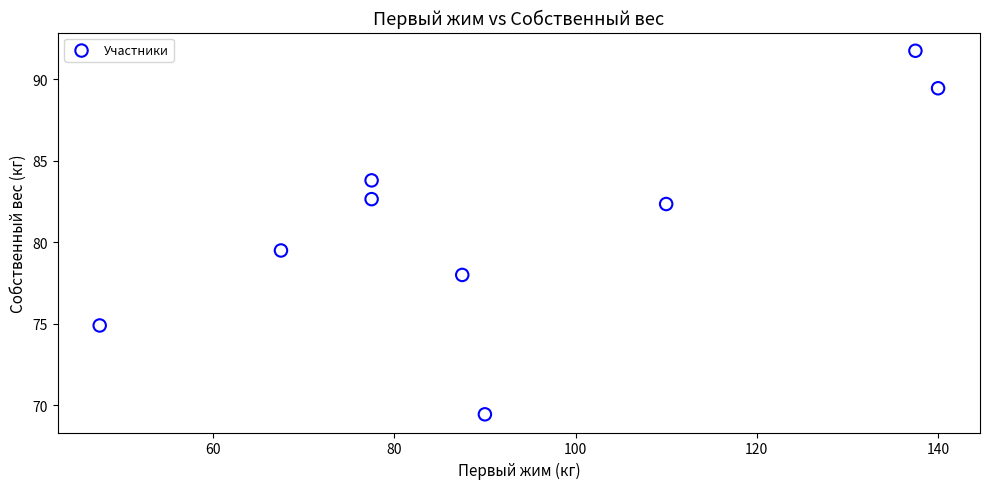

What is the average Y value?

81.3